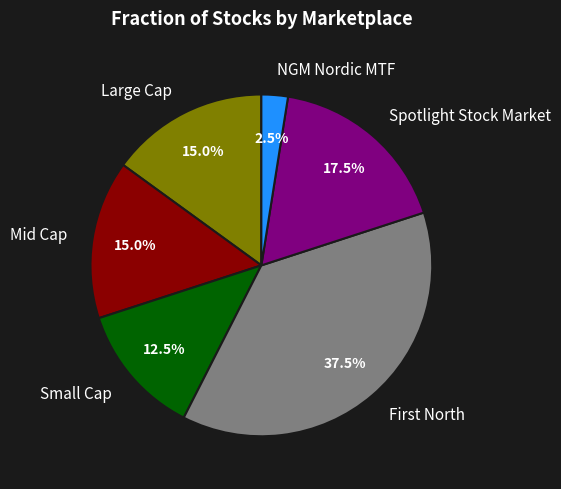

Is Mid Cap the majority of the pie?

No